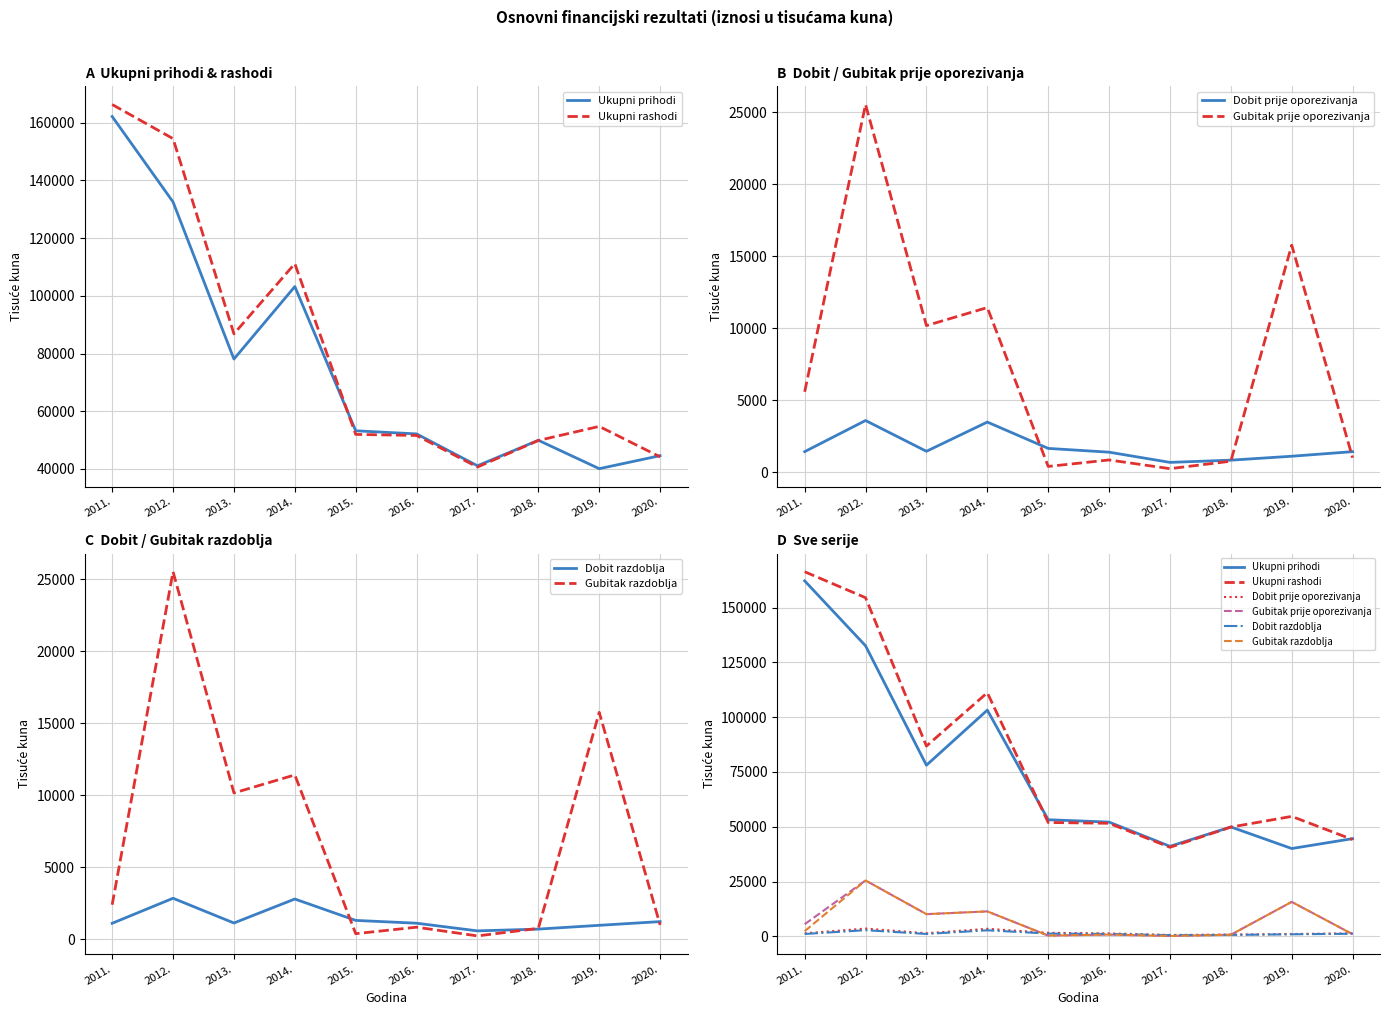

Where does the Dobit prije oporezivanja series first go above 1415?

2012.